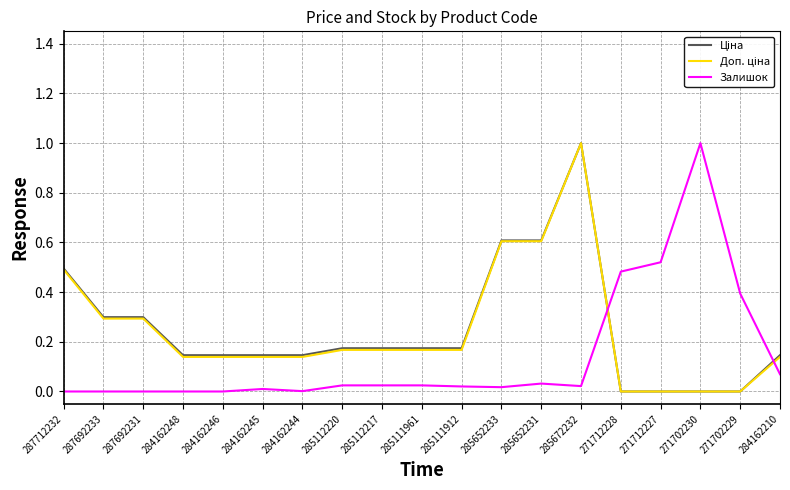

Is it true that Залишок equals 0.0 at 285652233?

True